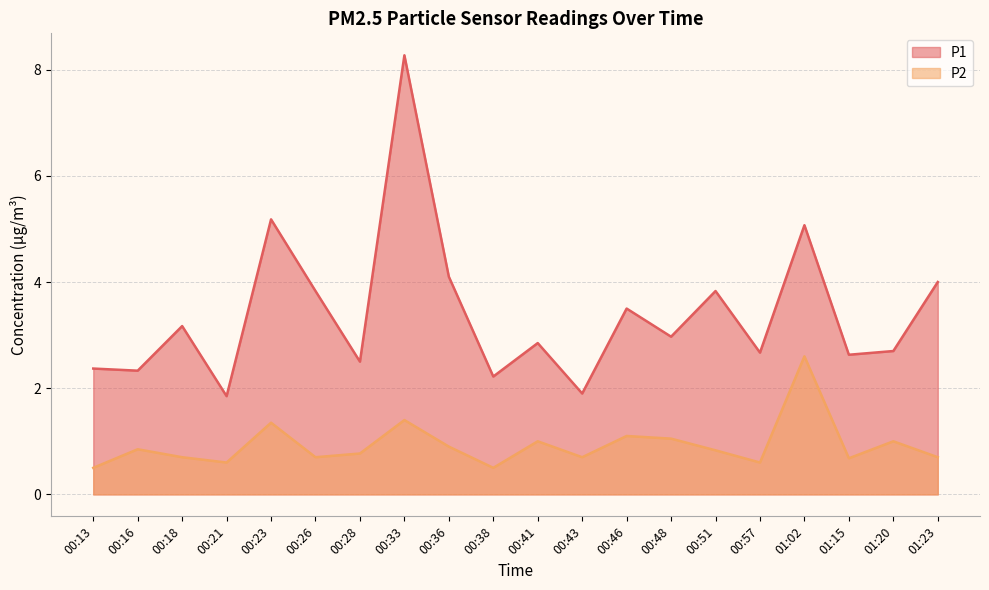

Does the chart have visible grid lines?

Yes